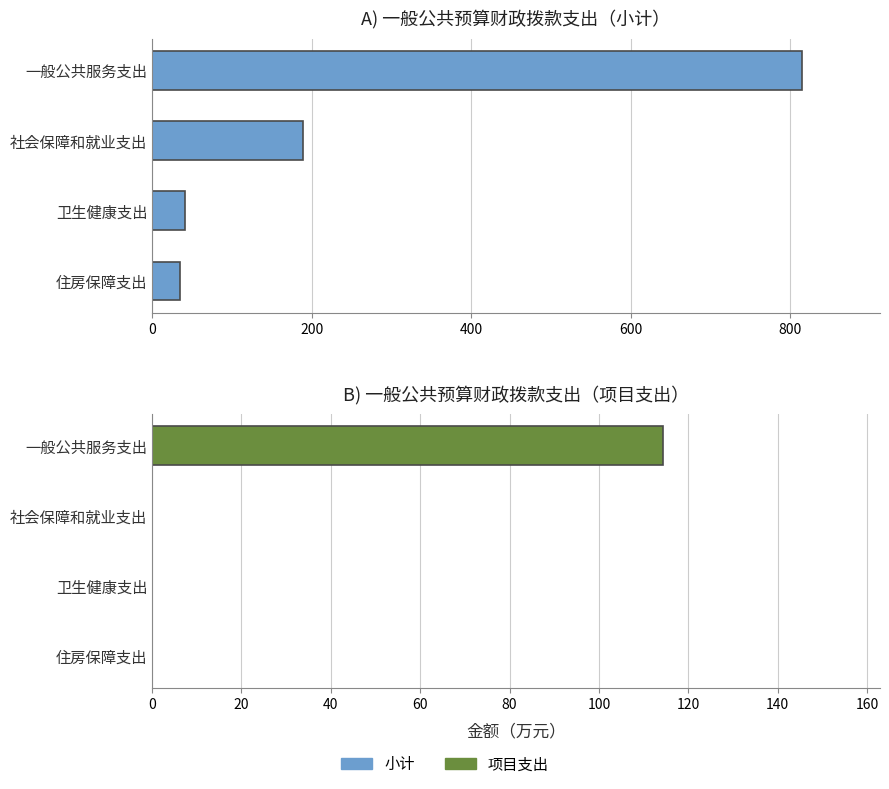

List the series in order of their overall mean, lowest first.

项目支出, 小计